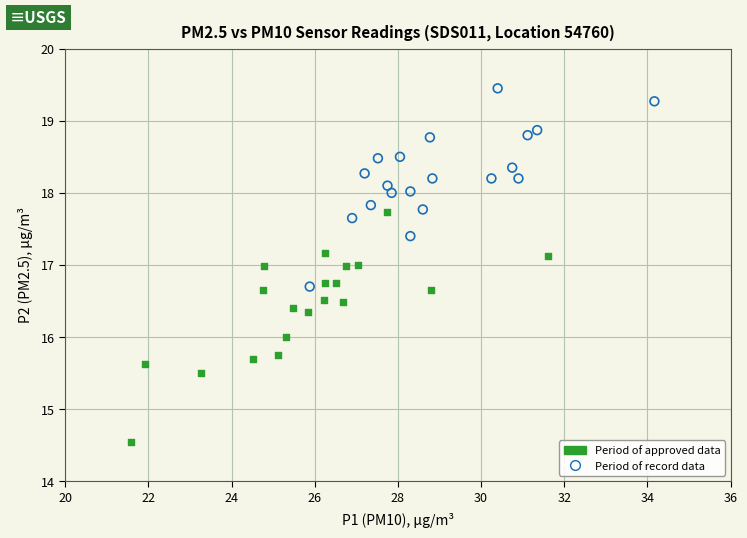

Which series has the widest spread of Y values?

Period of approved data